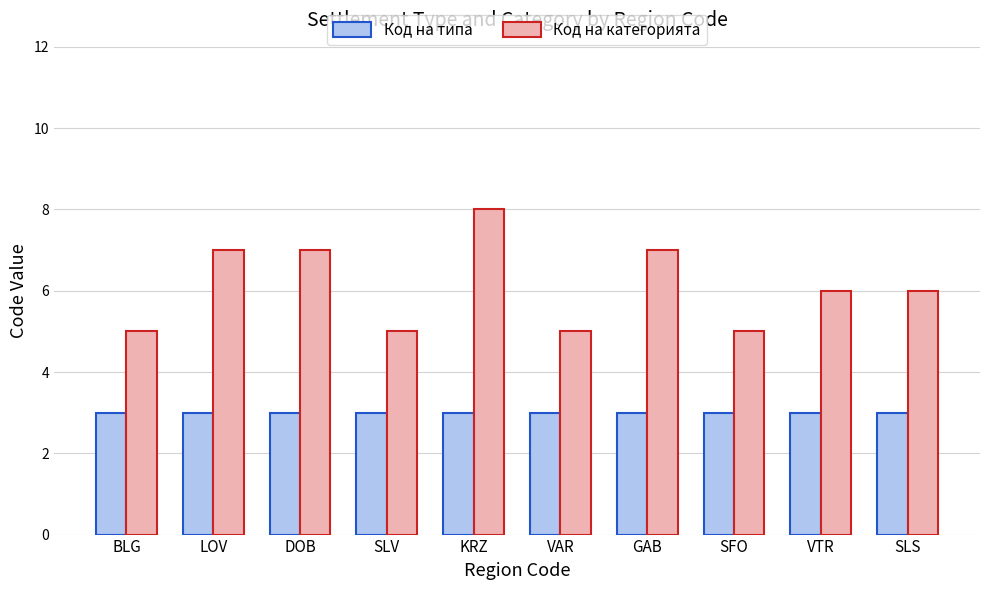

What is the label of the 8th bar from the right?

DOB